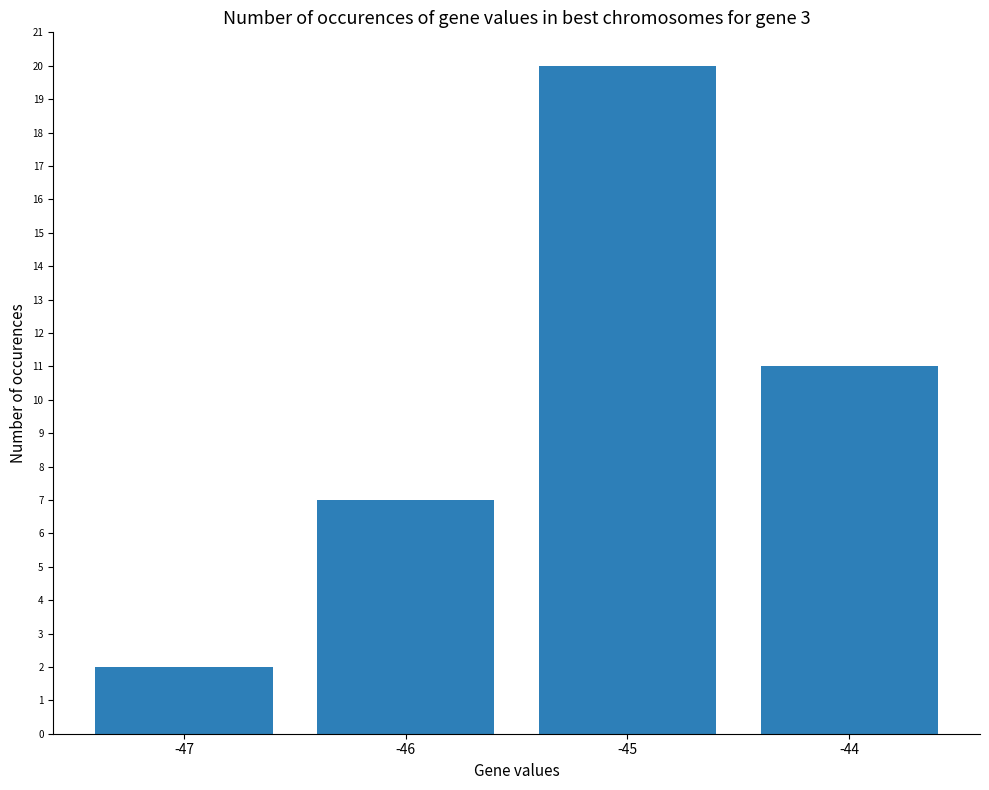

Does the chart contain any negative values?

No